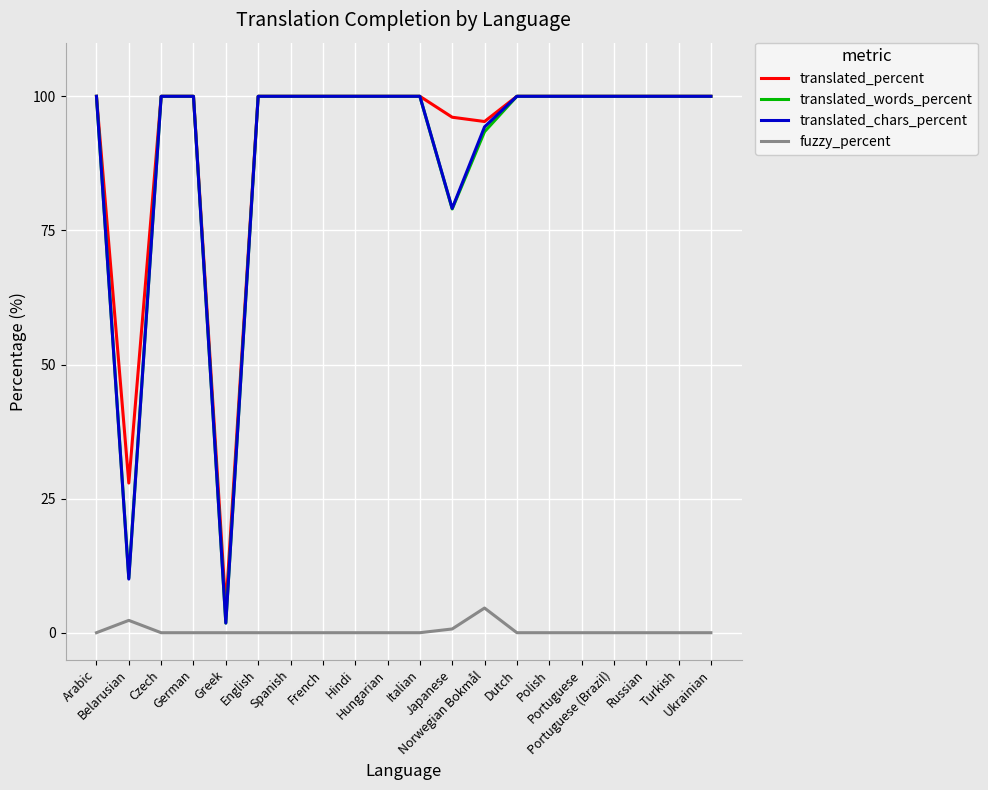

True or false: fuzzy_percent has more than 2 interior local peaks.

False